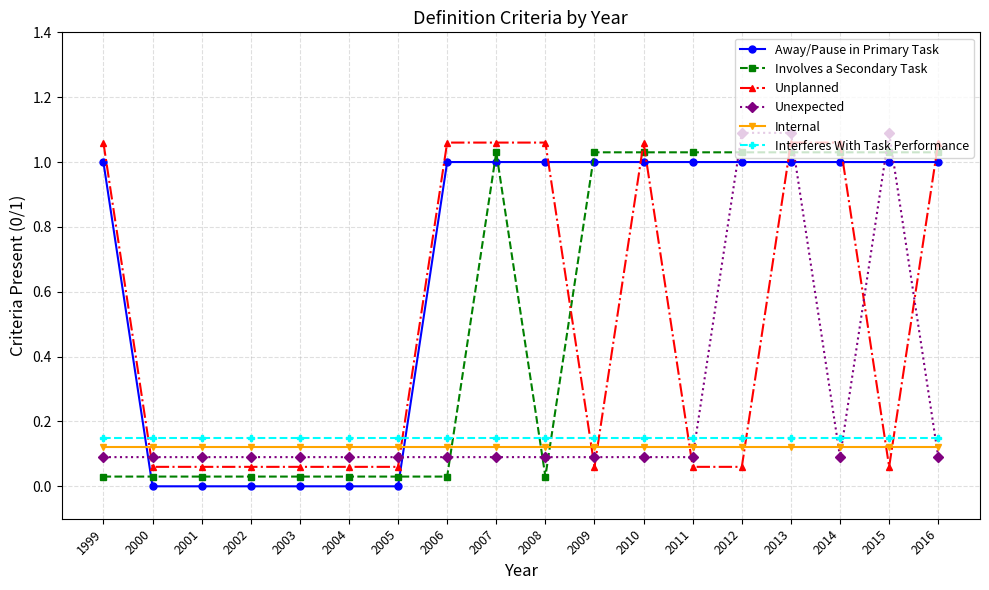

Which series has the largest total across all categories?

Away/Pause in Primary Task